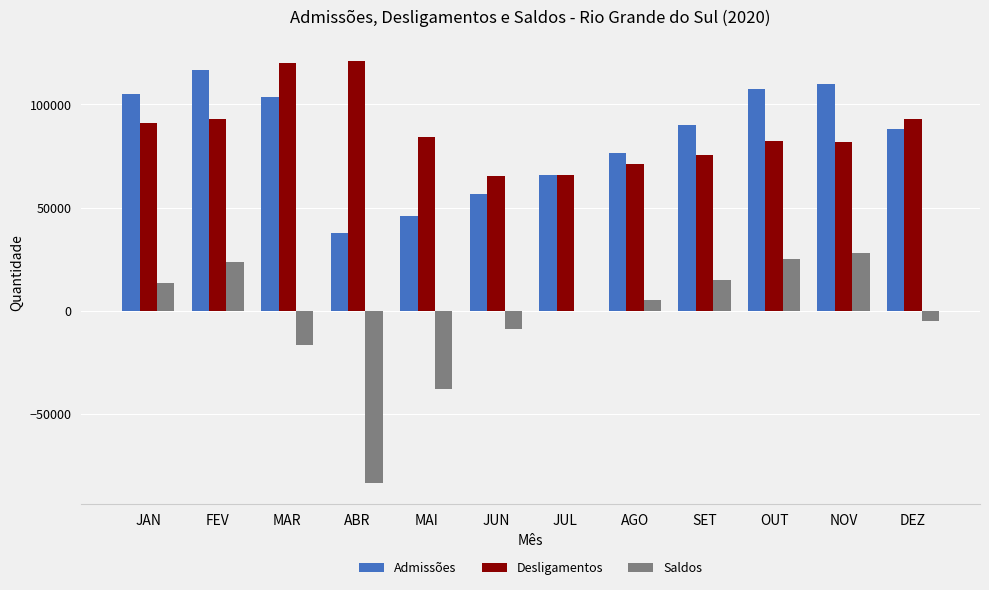

What is the highest value of the Desligamentos series?

121185